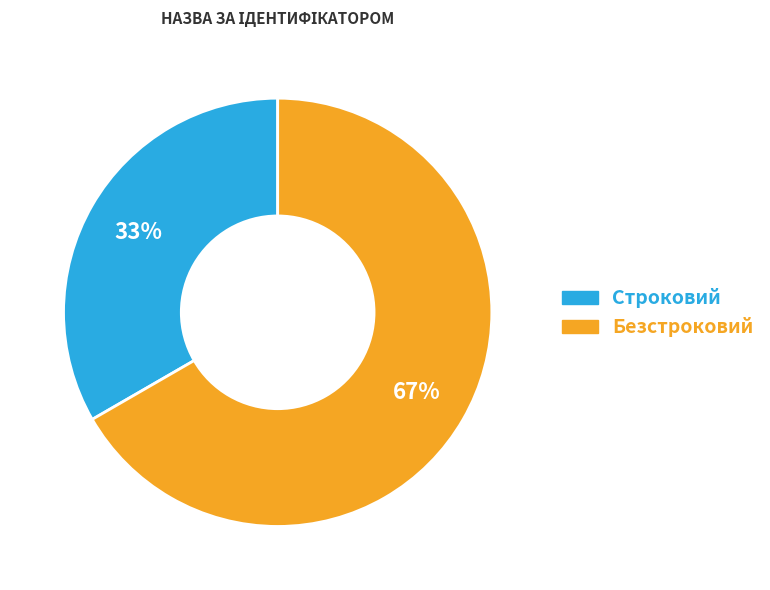

What percentage is the Безстроковий slice, to the nearest percent?

67%